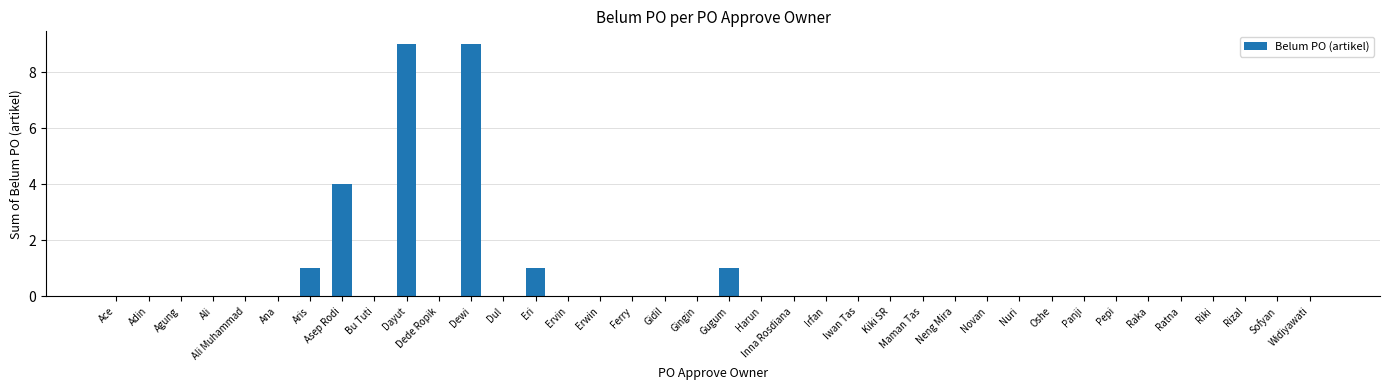

What is the sum of all values?

25